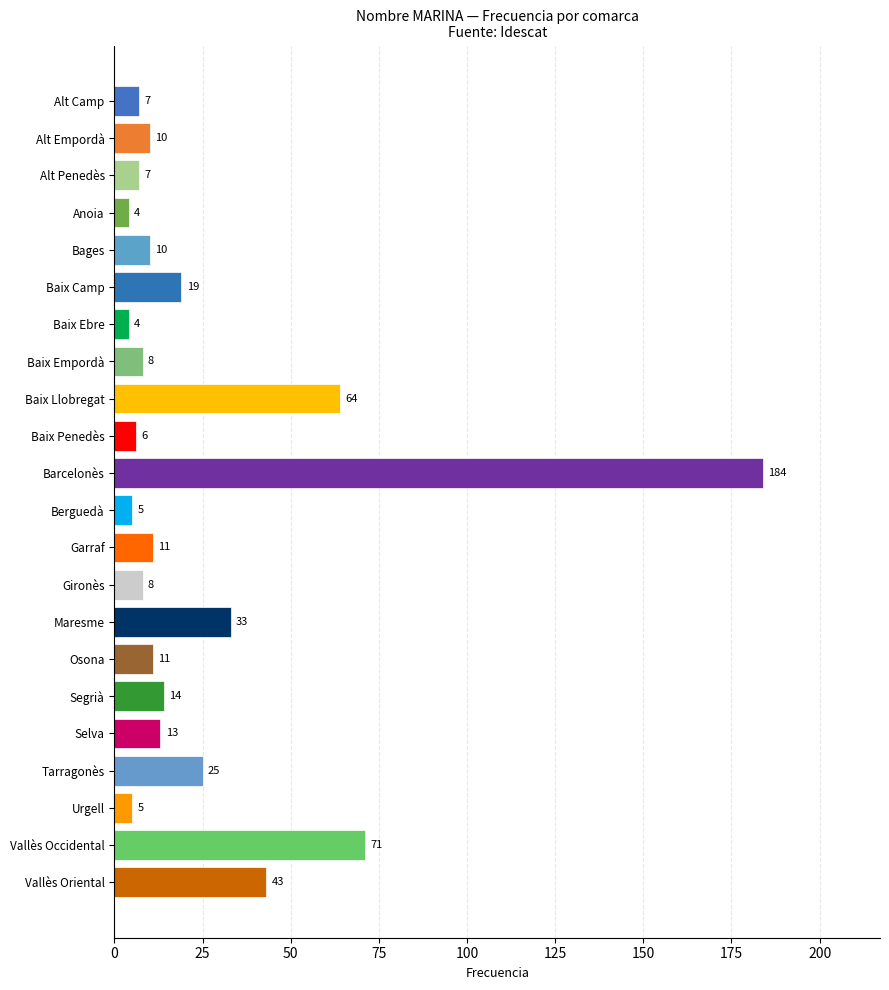

Which category has the highest value across all series?

Barcelonès